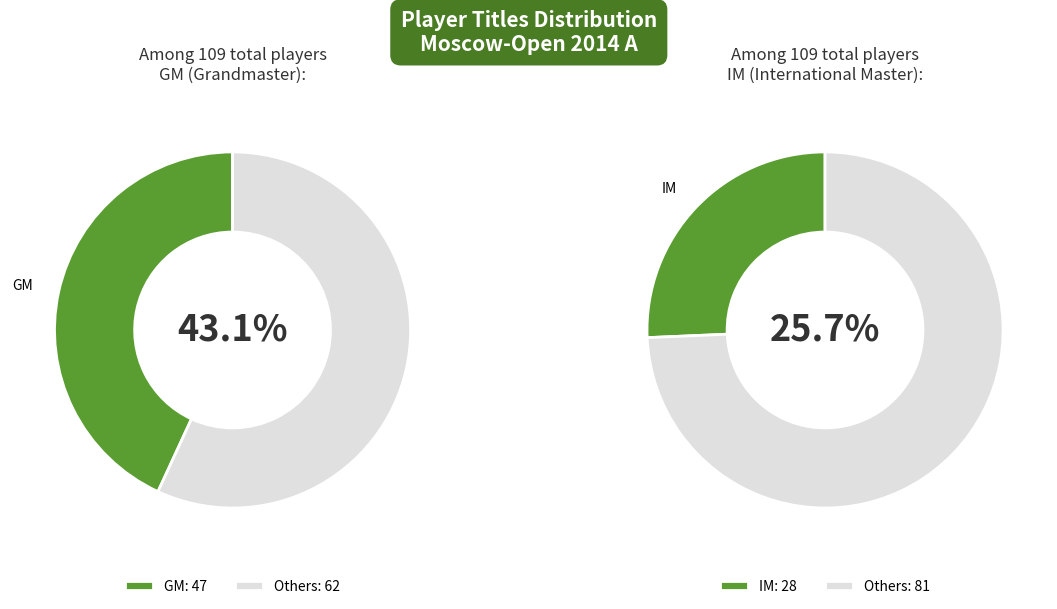

To the nearest percent, what portion does GM represent?

43%